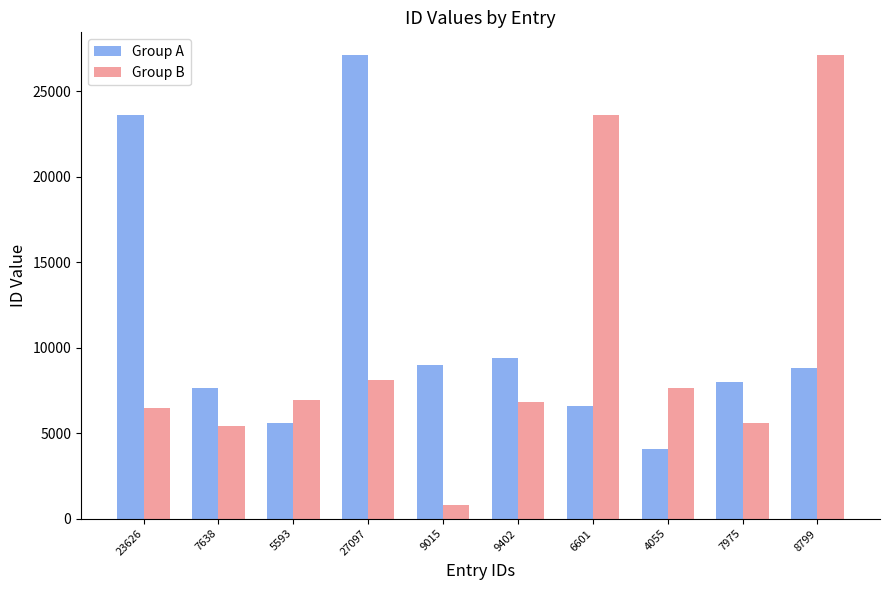

What are all the series names shown in the legend?

Group A, Group B